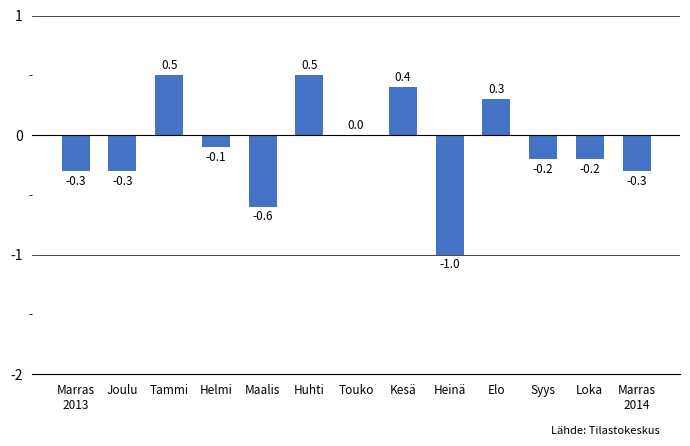

What is the sum of the values at Touko and Joulu?

-0.3